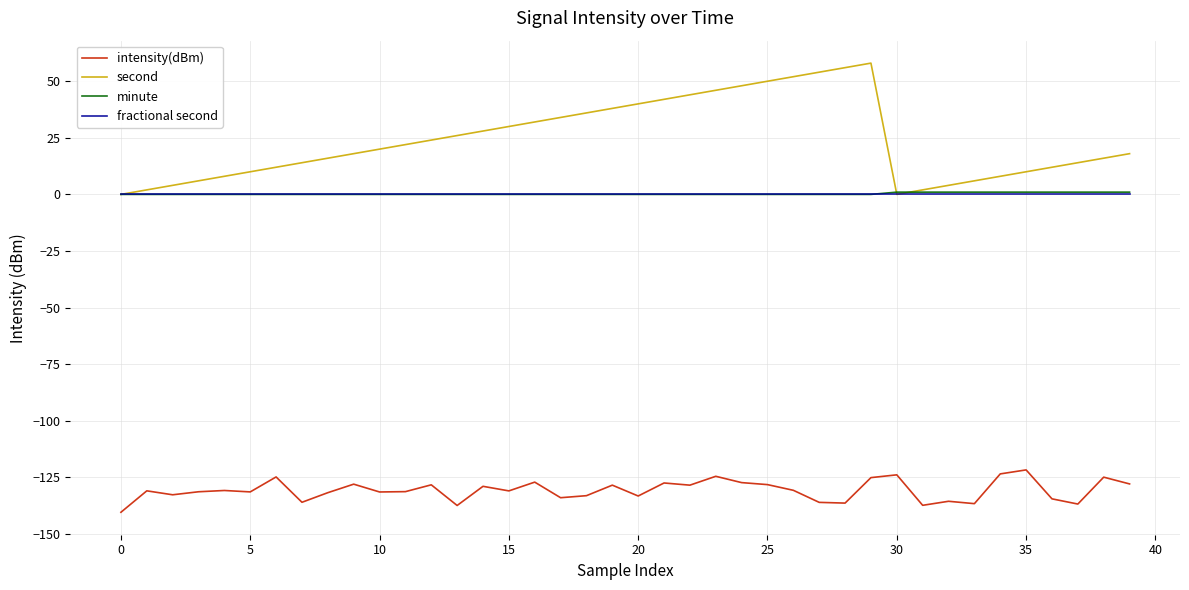

Which series has the largest range (max minus min)?

second